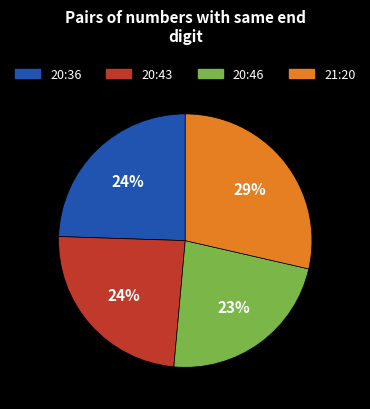

Is there a majority slice in this chart?

No